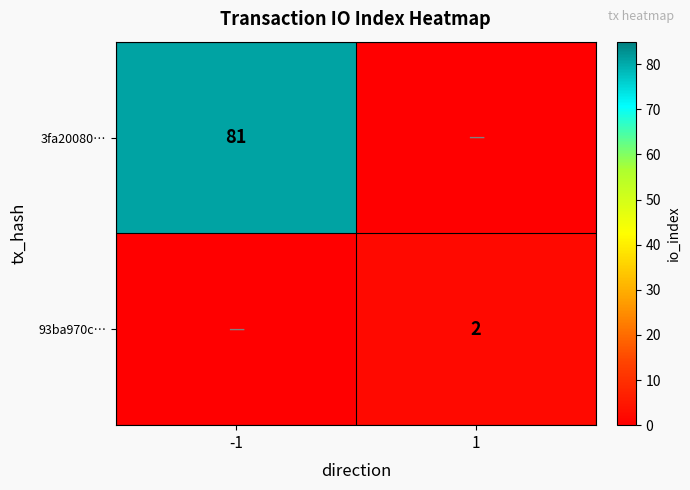

What is the spread (max minus min) of values at 1?

2